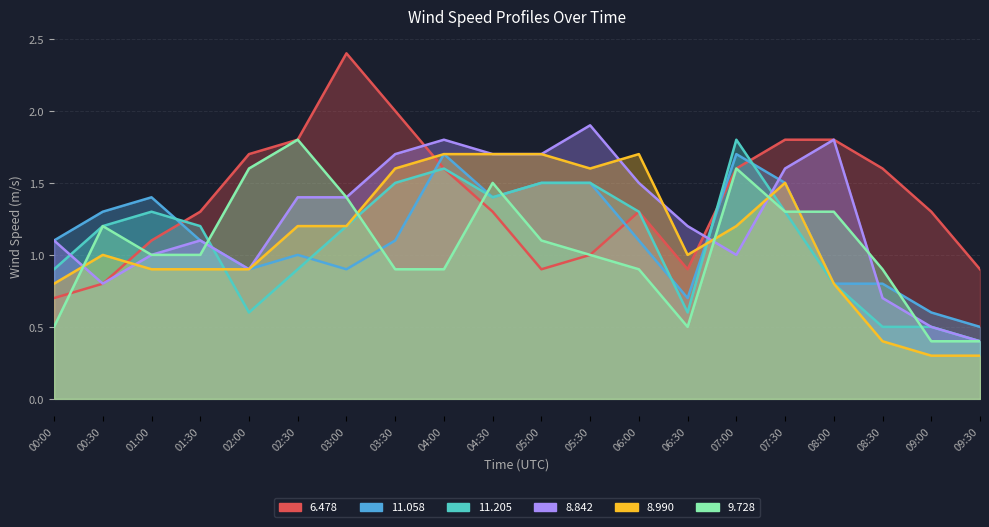

At which label does 9.728 first exceed 1?

00:30